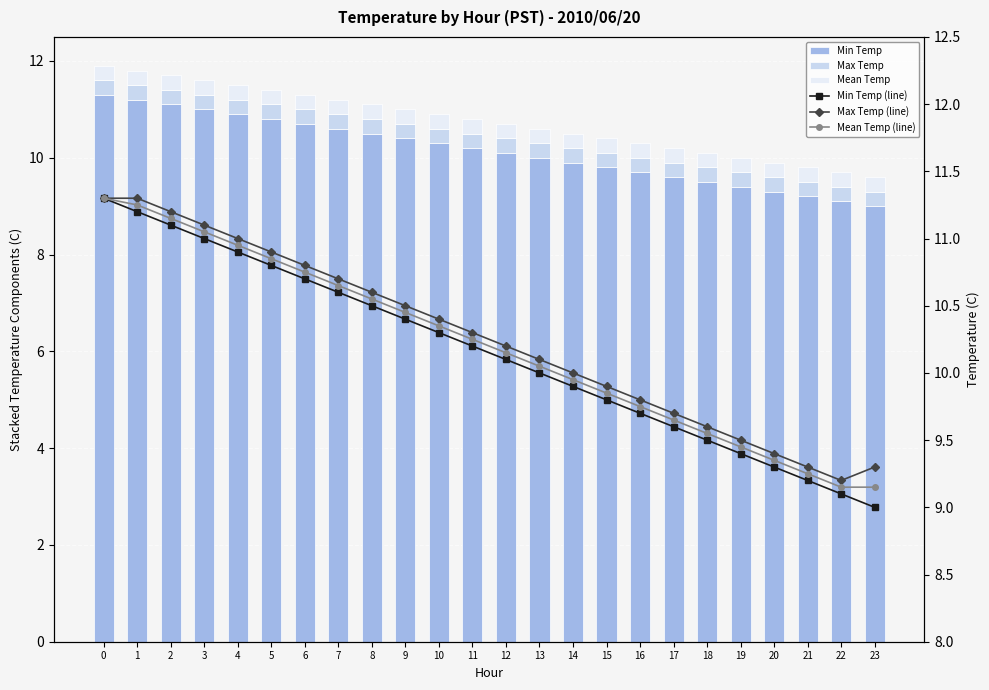

Reading left to right, extract all data points from this chart.

Min Temp: 11.3	11.2	11.1	11.0	10.9	10.8	10.7	10.6	10.5	10.4	10.3	10.2	10.1	10.0	9.9	9.8	9.7	9.6	9.5	9.4	9.3	9.2	9.1	9.0
Max Temp: 0.3	0.3	0.3	0.3	0.3	0.3	0.3	0.3	0.3	0.3	0.3	0.3	0.3	0.3	0.3	0.3	0.3	0.3	0.3	0.3	0.3	0.3	0.3	0.3
Mean Temp: 0.3	0.3	0.3	0.3	0.3	0.3	0.3	0.3	0.3	0.3	0.3	0.3	0.3	0.3	0.3	0.3	0.3	0.3	0.3	0.3	0.3	0.3	0.3	0.3
Min Temp (line): 11.3	11.2	11.1	11.0	10.9	10.8	10.7	10.6	10.5	10.4	10.3	10.2	10.1	10.0	9.9	9.8	9.7	9.6	9.5	9.4	9.3	9.2	9.1	9.0
Max Temp (line): 11.3	11.3	11.2	11.1	11.0	10.9	10.8	10.7	10.6	10.5	10.4	10.3	10.2	10.1	10.0	9.9	9.8	9.7	9.6	9.5	9.4	9.3	9.2	9.3
Mean Temp (line): 11.3	11.2	11.2	11.1	10.9	10.8	10.8	10.7	10.6	10.4	10.3	10.2	10.2	10.1	9.9	9.8	9.8	9.7	9.6	9.4	9.3	9.2	9.2	9.2